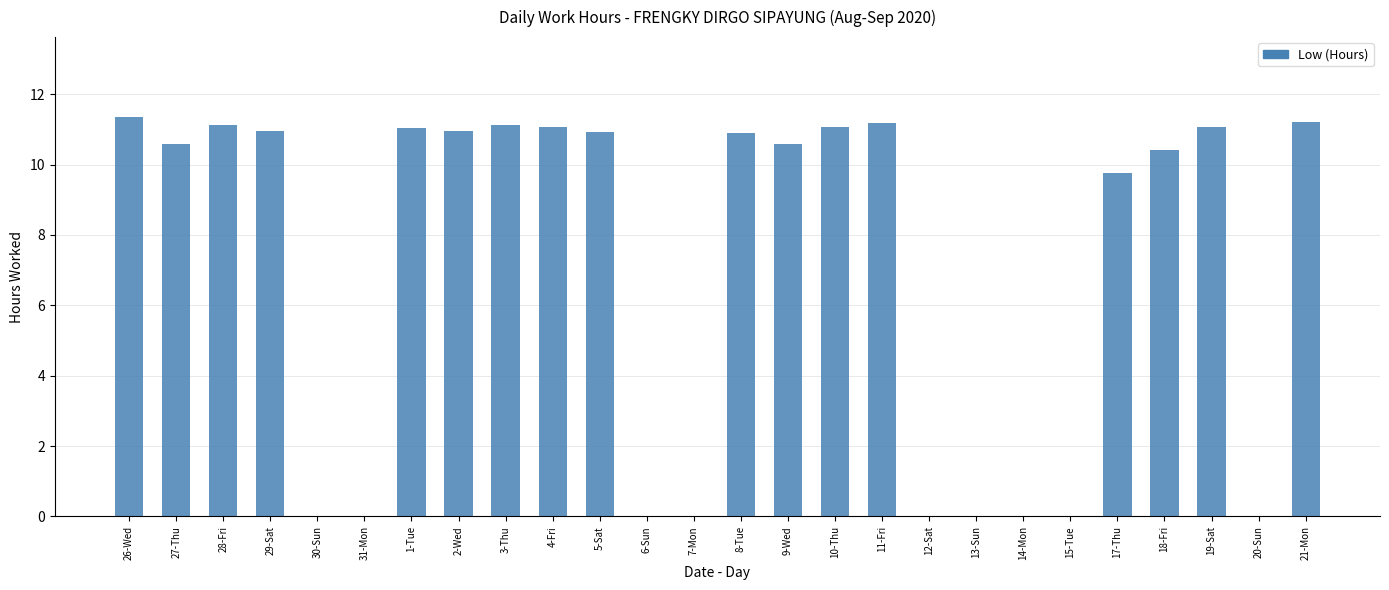

What is the change in value from 28-Fri to 12-Sat?

-11.1